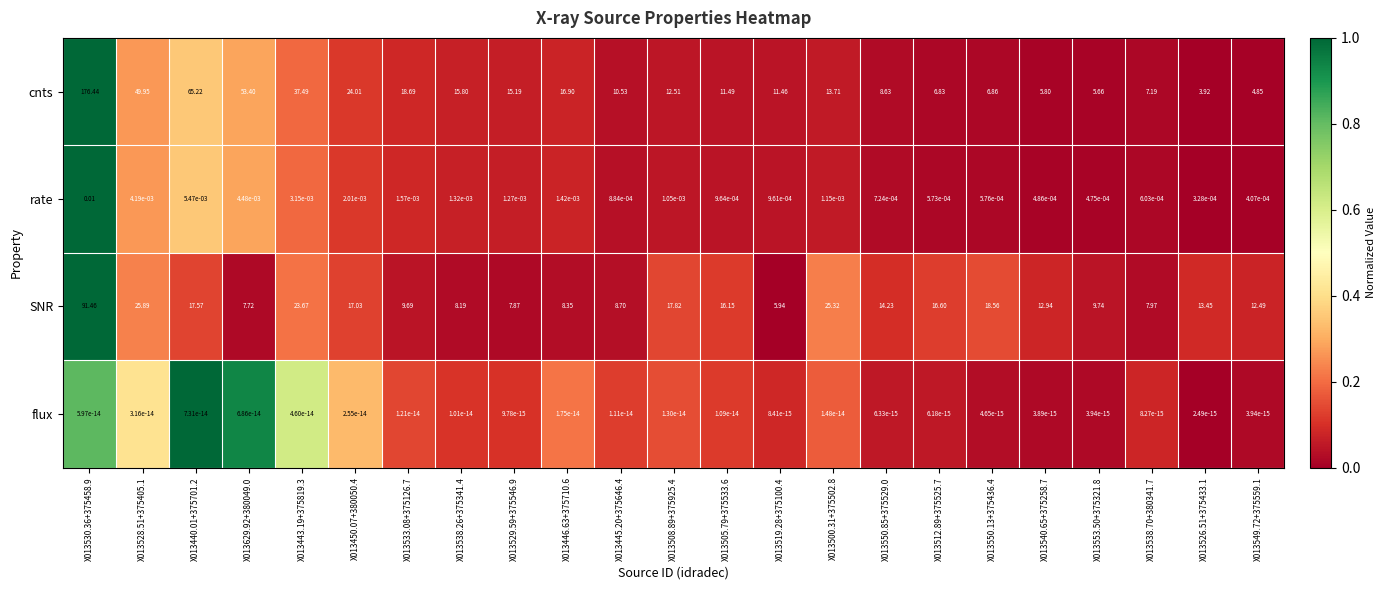

What is the total value across all series at X013450.07+380050.4?

41.0